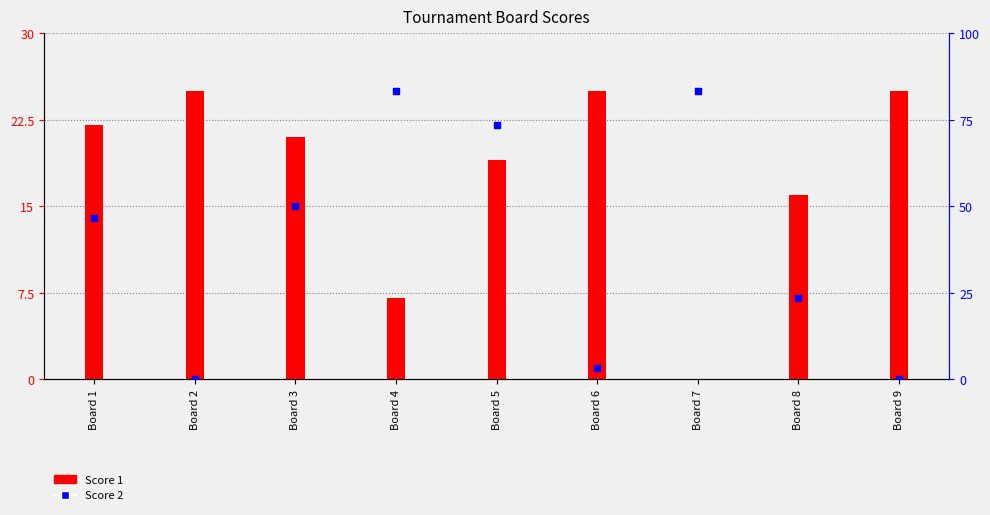

Is the value of Score 1 at Board 3 greater than the value of Score 2 at Board 1?

Yes